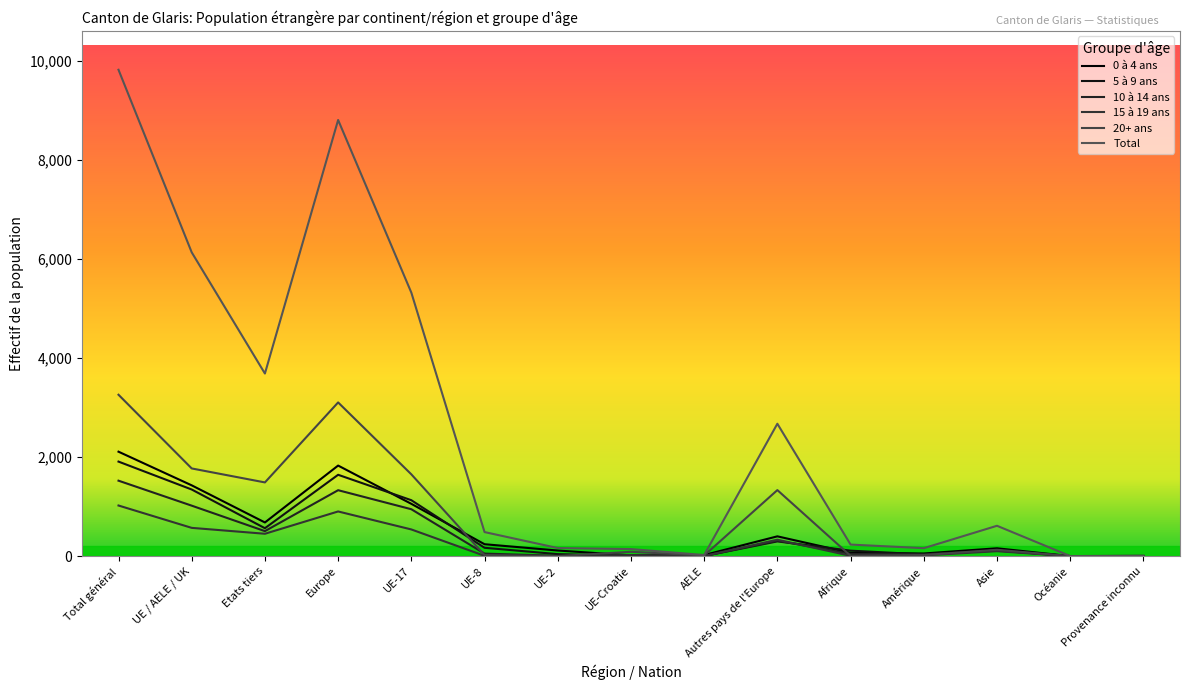

At how many categories does at least one series exceed 3899?

4